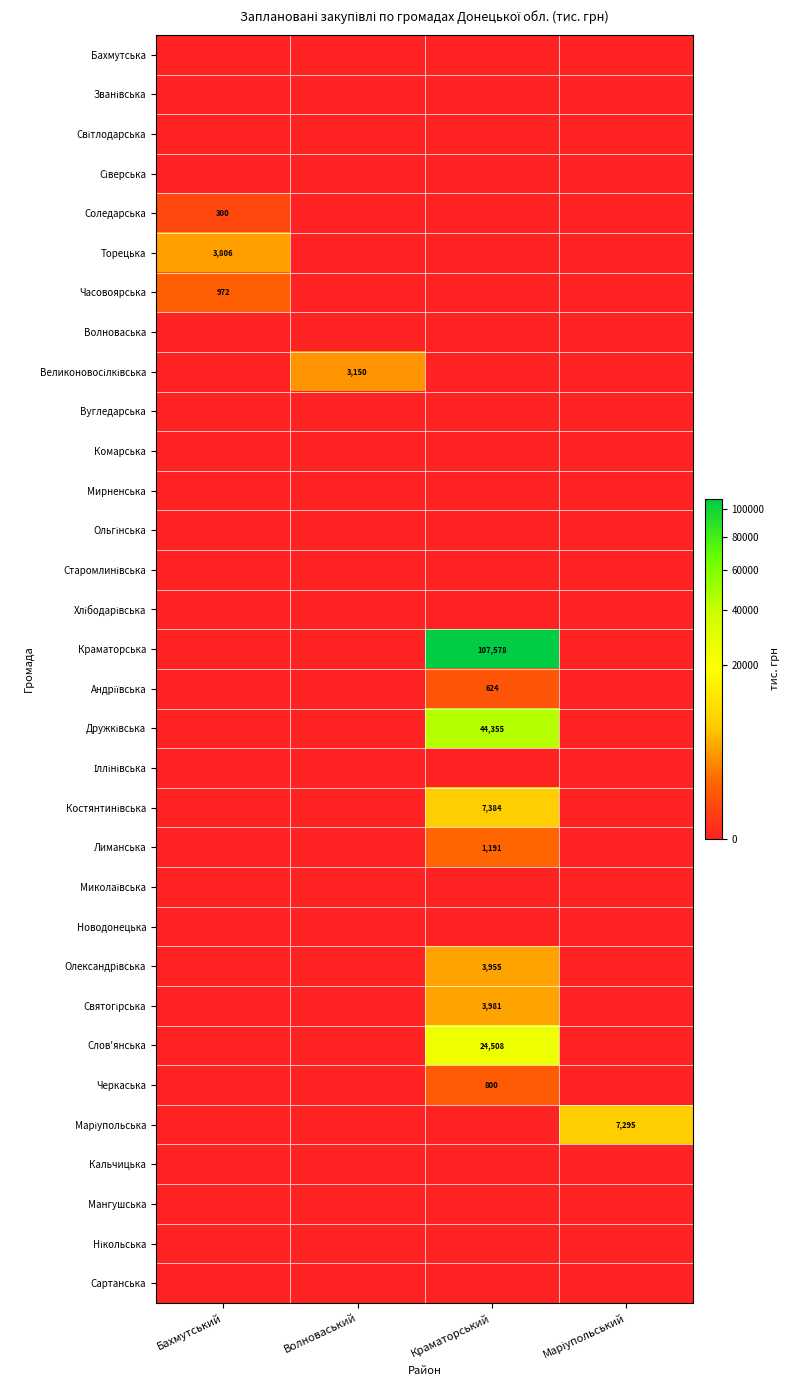

Rank the series at Бахмутський from highest to lowest value.

Торецька, Часовоярська, Соледарська, Бахмутська, Званівська, Світлодарська, Сіверська, Волноваська, Великоновосілківська, Вугледарська, Комарська, Мирненська, Ольгінська, Старомлинівська, Хлібодарівська, Краматорська, Андріївська, Дружківська, Іллінівська, Костянтинівська, Лиманська, Миколаївська, Новодонецька, Олександрівська, Святогірська, Слов'янська, Черкаська, Маріупольська, Кальчицька, Мангушська, Нікольська, Сартанська